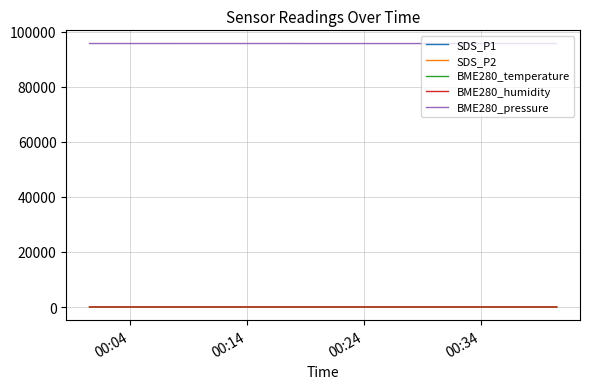

What are all the series names shown in the legend?

SDS_P1, SDS_P2, BME280_temperature, BME280_humidity, BME280_pressure